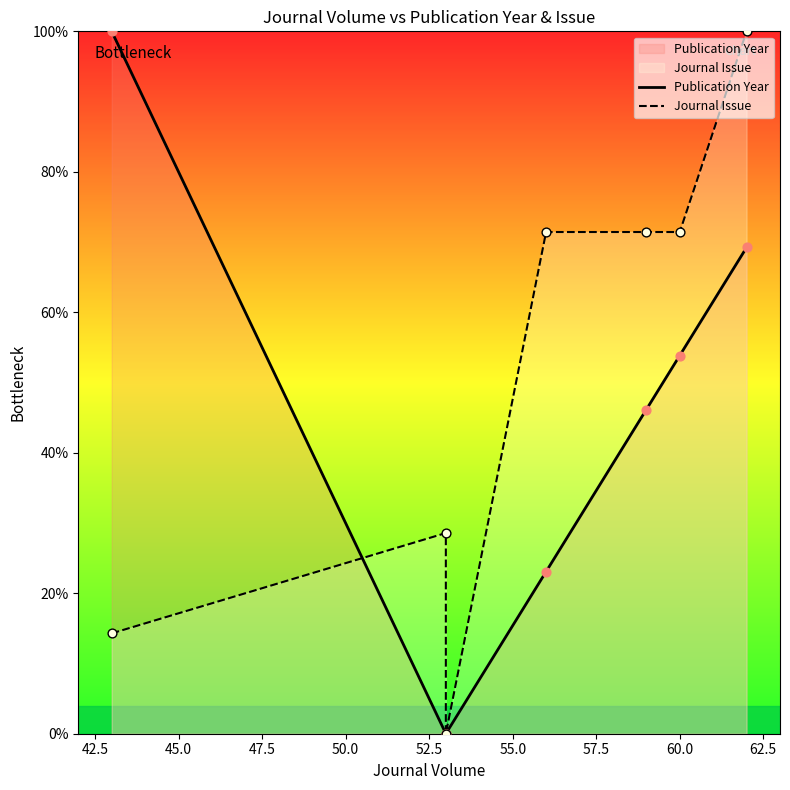

At how many categories does at least one series exceed 89?

2